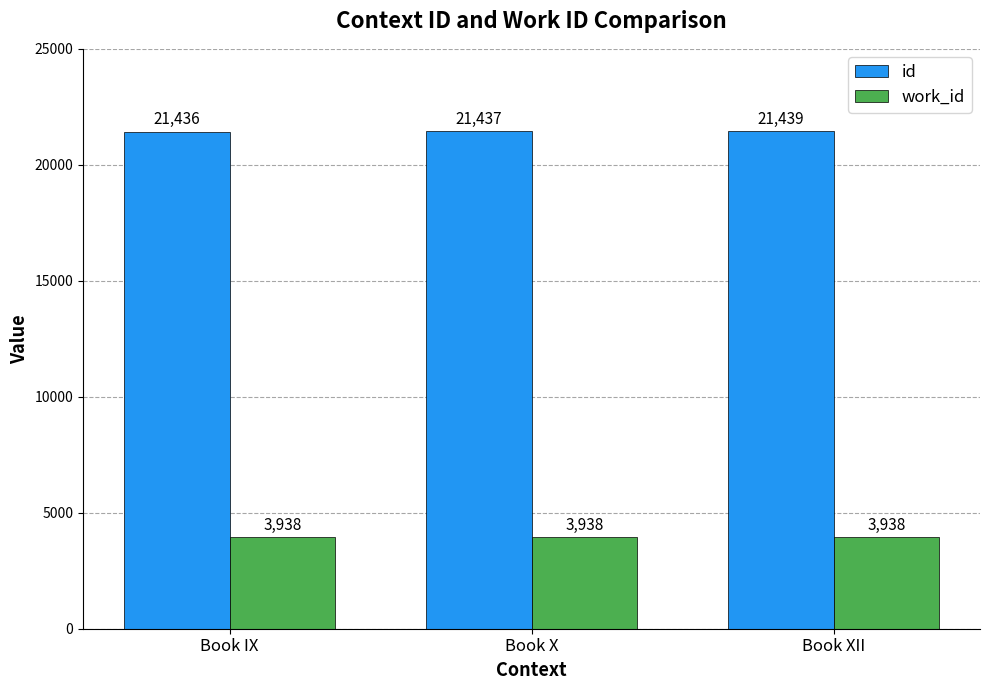

Count the number of categories in the chart.

3